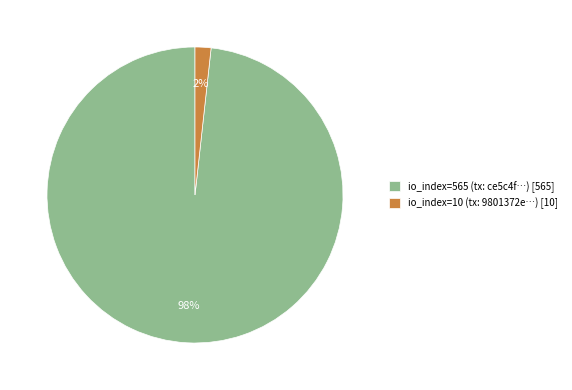

How many segments does this pie chart have?

2